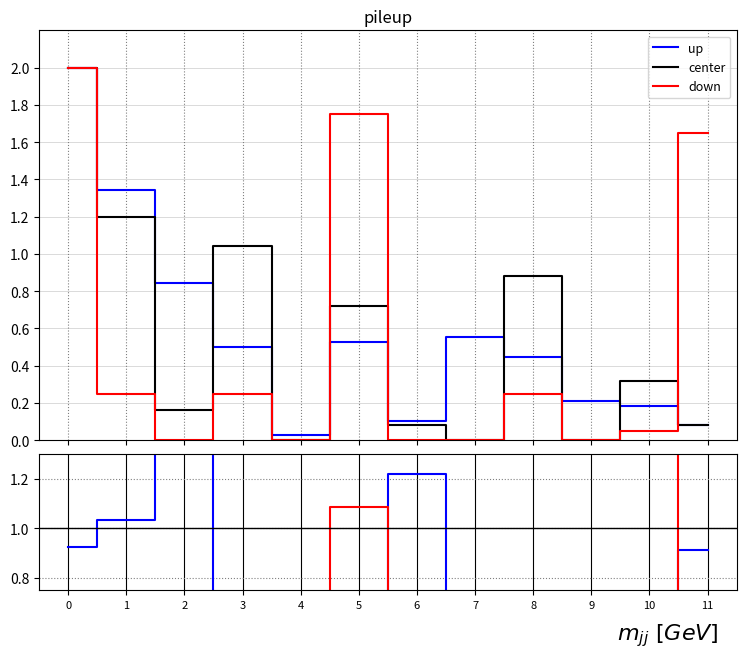

Does the chart have visible grid lines?

Yes